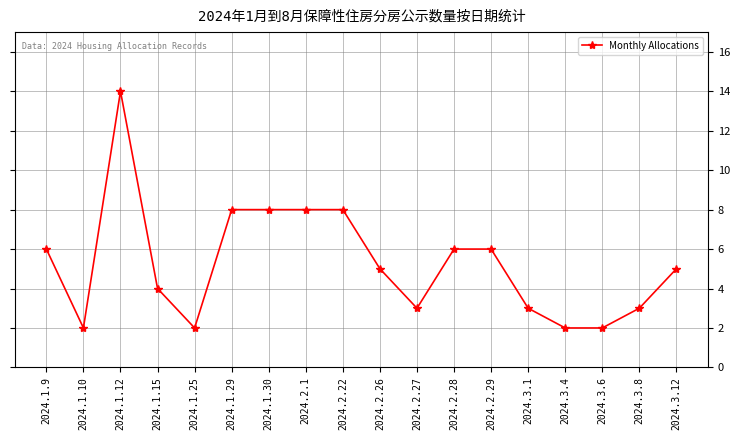

The value at 2024.2.1 is 8. True or false?

True